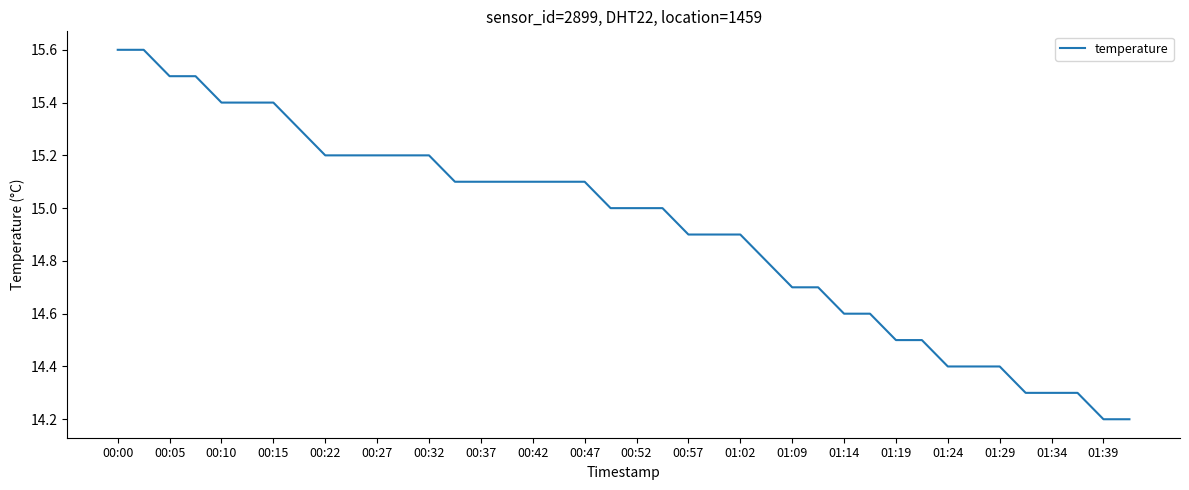

What is the difference between the maximum and minimum values?

1.4